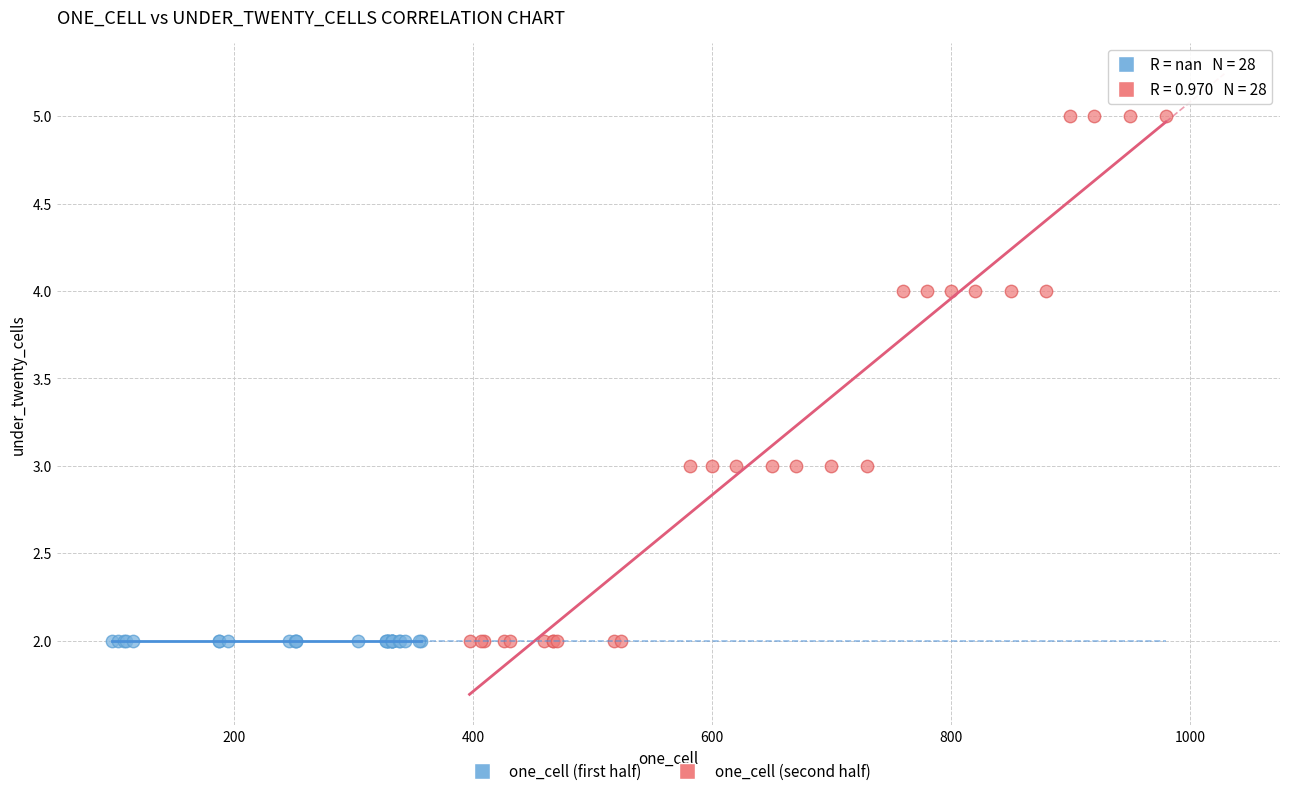

Which series reaches the maximum Y coordinate?

one_cell (second half)